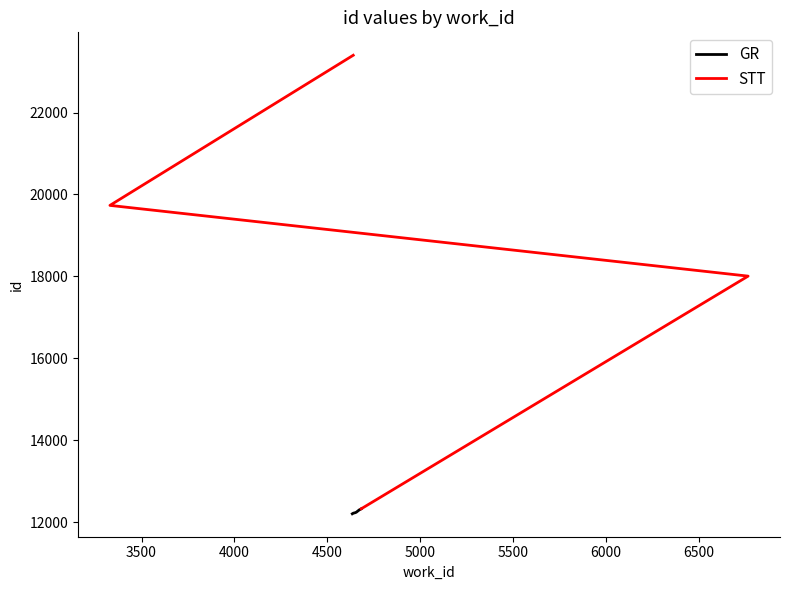

Approximately how many times larger is the value at 4640 compared to 4640?

1.9